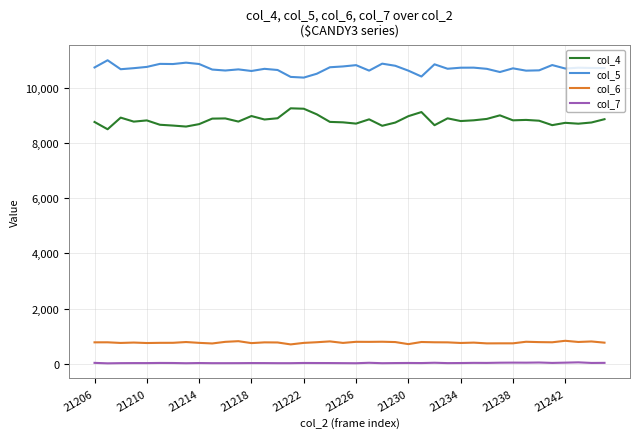

Which series has the largest total across all categories?

col_5